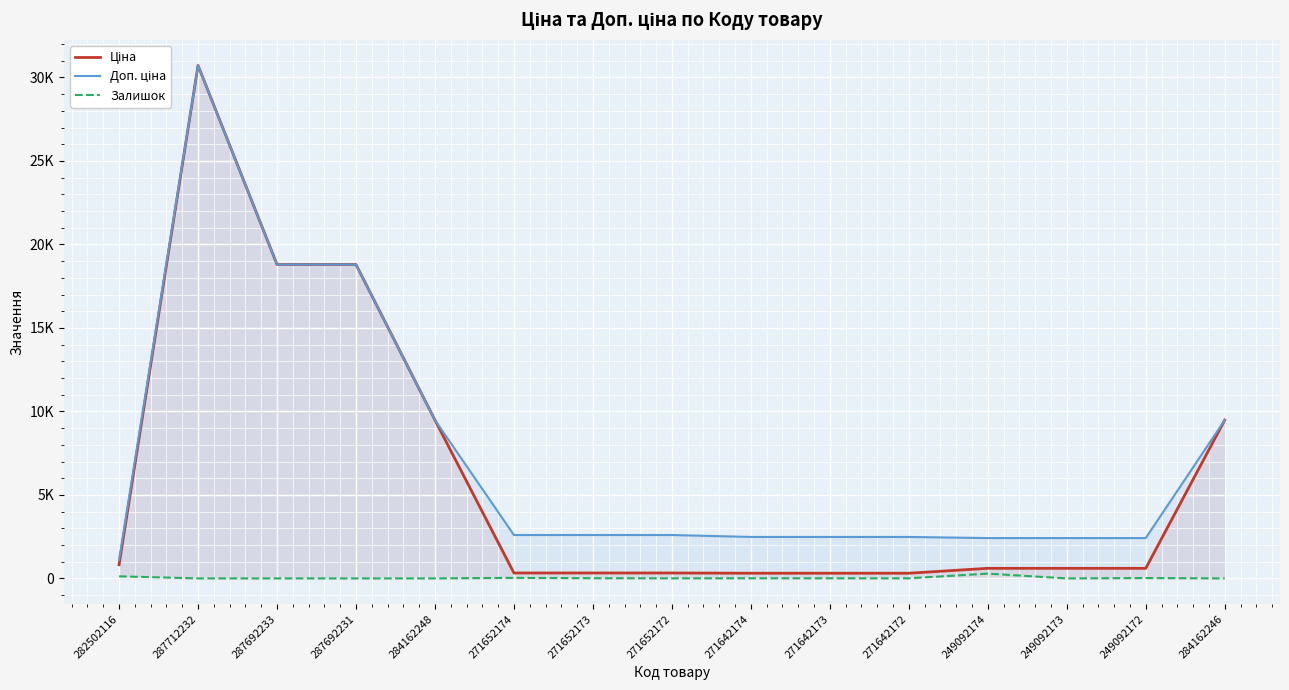

How many interior local peaks does the Доп. ціна series have?

1